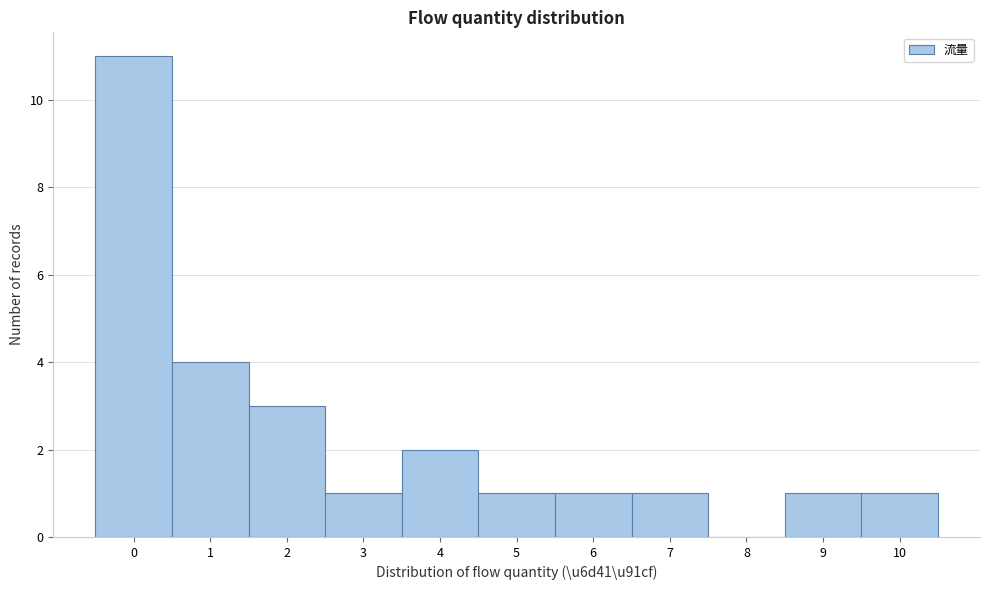

Reading right to left, transcribe all the data shown in this chart.

10=1	9=1	8=0	7=1	6=1	5=1	4=2	3=1	2=3	1=4	0=11